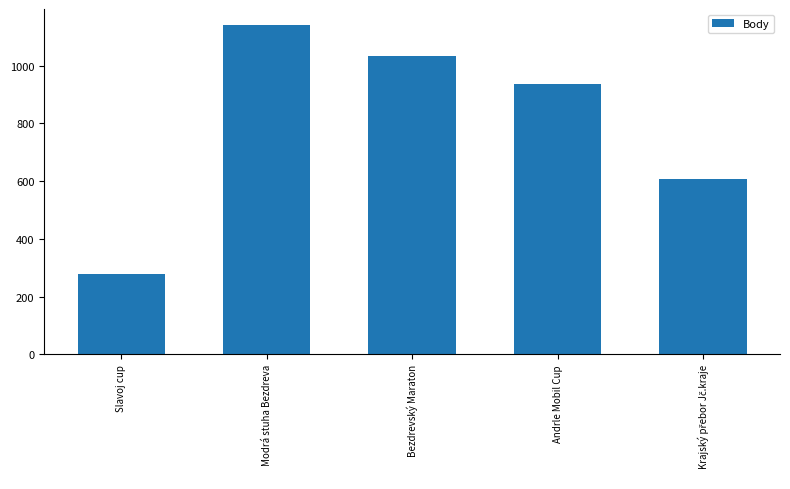

Read the value at Andrle Mobil Cup.

935